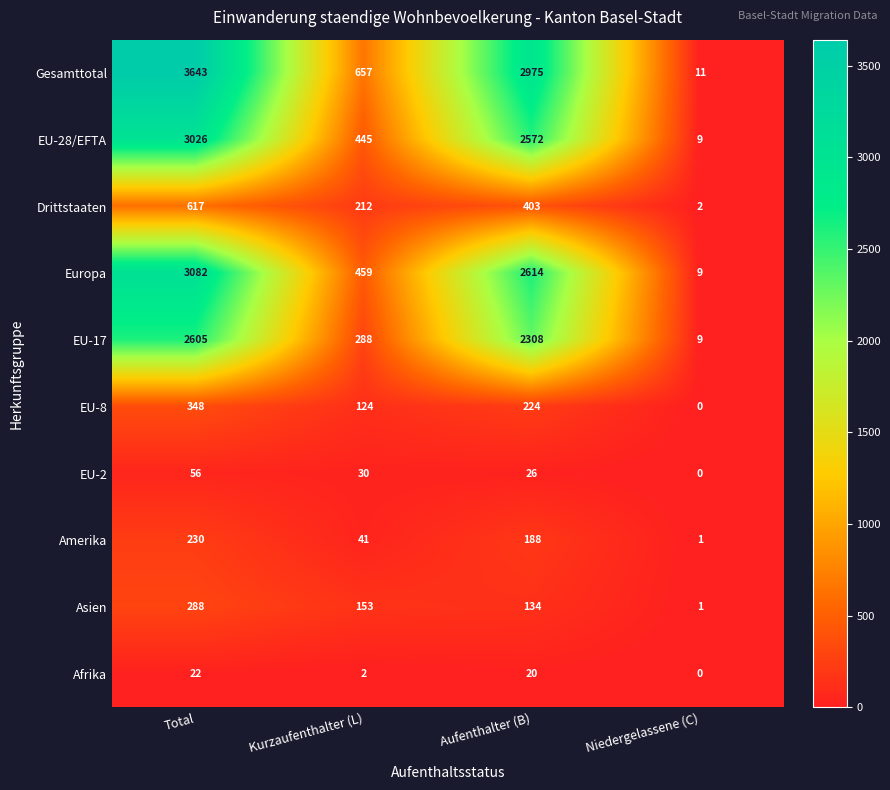

What is the maximum value shown in the chart?

3643